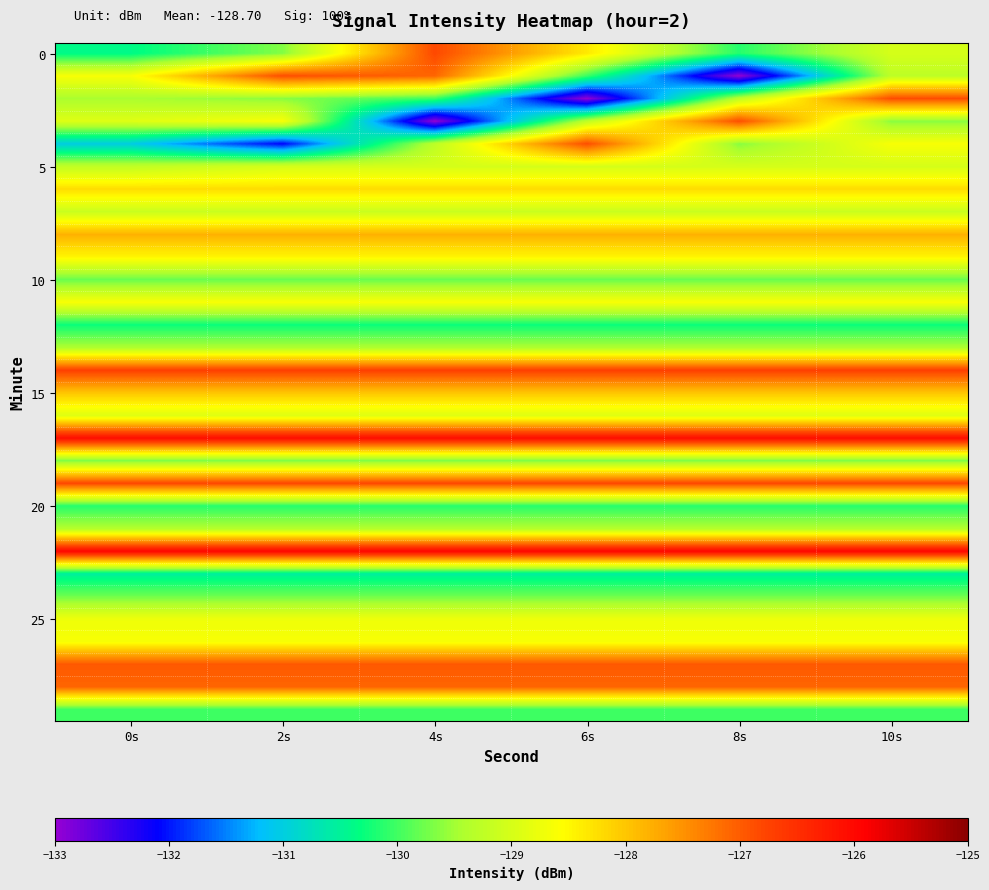

What is the maximum value shown in the chart?

-126.0